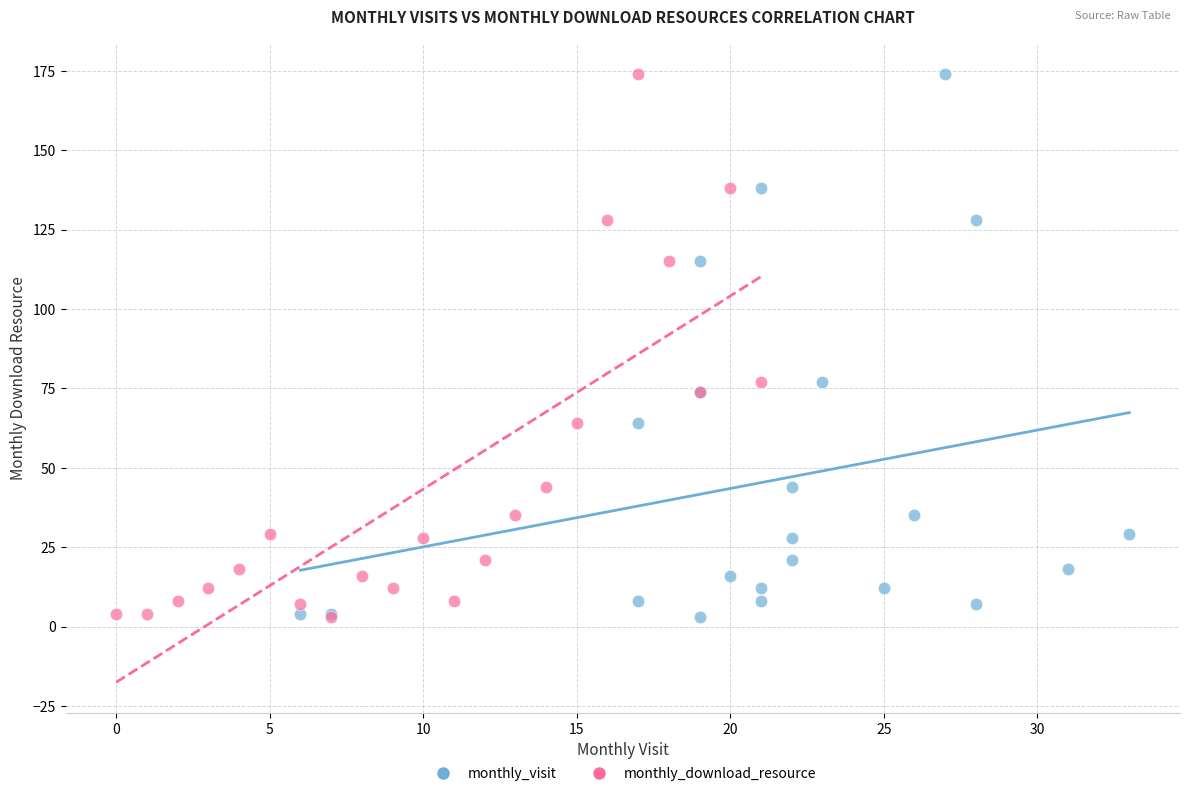

What are all the series names shown in the legend?

monthly_visit, monthly_download_resource